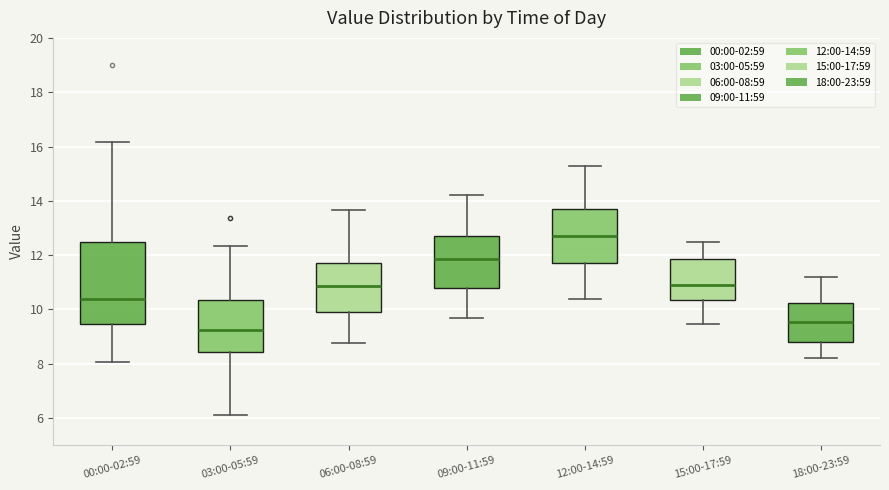

Comparing the boxes themselves (not the whiskers), which one is the tallest?

00:00-02:59